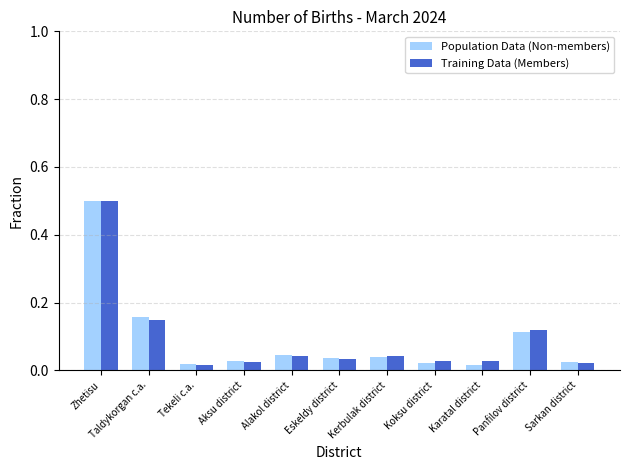

The value of Population Data (Non-members) at Zhetisu is 0.5. True or false?

True